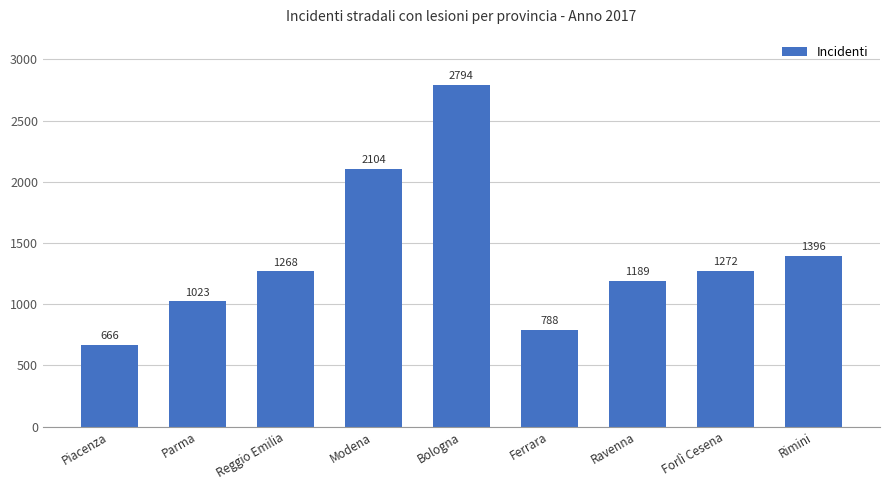

What is the sum of the values at Piacenza and Parma?

1689